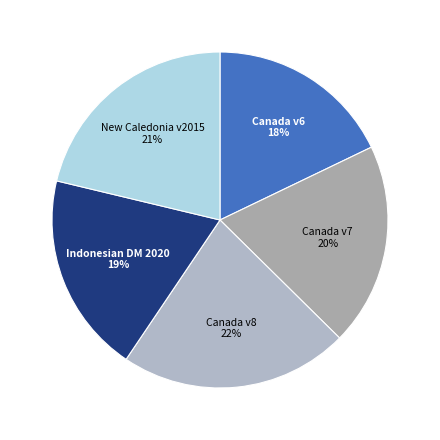

What is the smallest slice in the pie chart?

Canada v6